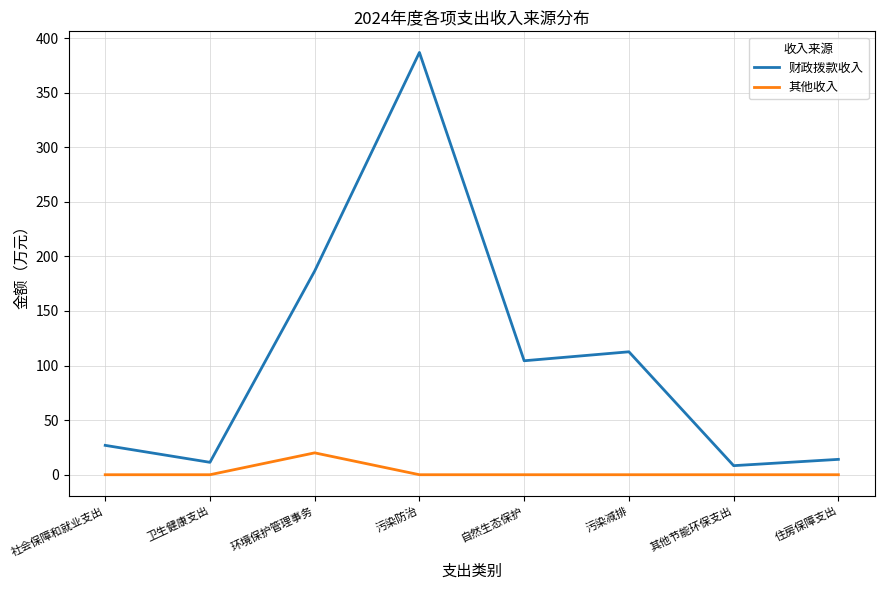

How many interior local peaks does the 财政拨款收入 series have?

2